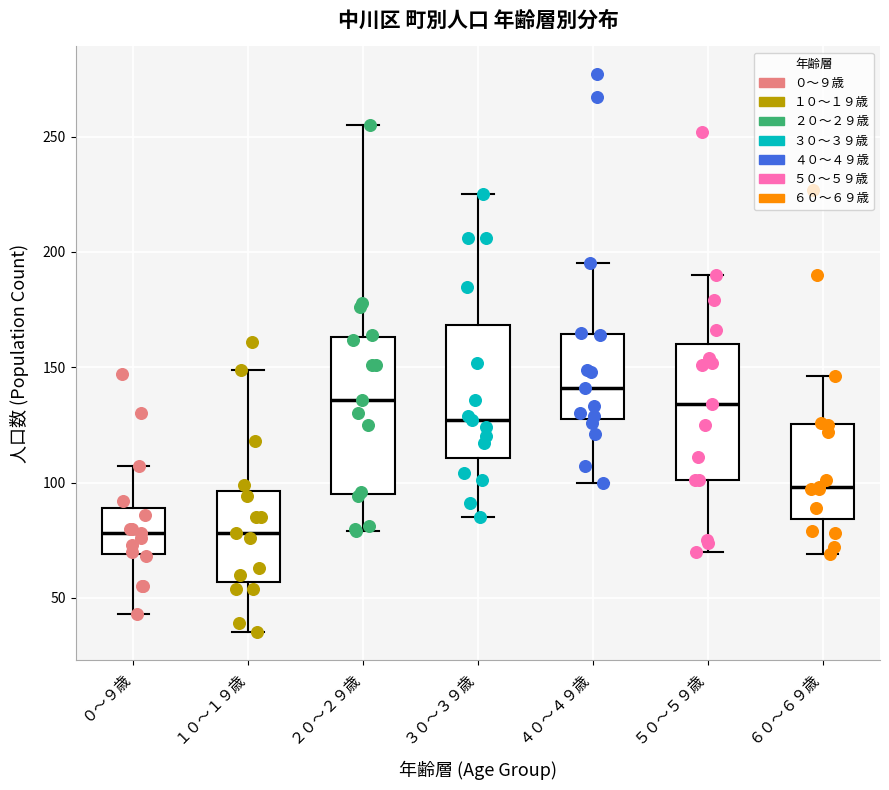

Comparing the boxes themselves (not the whiskers), which one is the tallest?

２０～２９歳